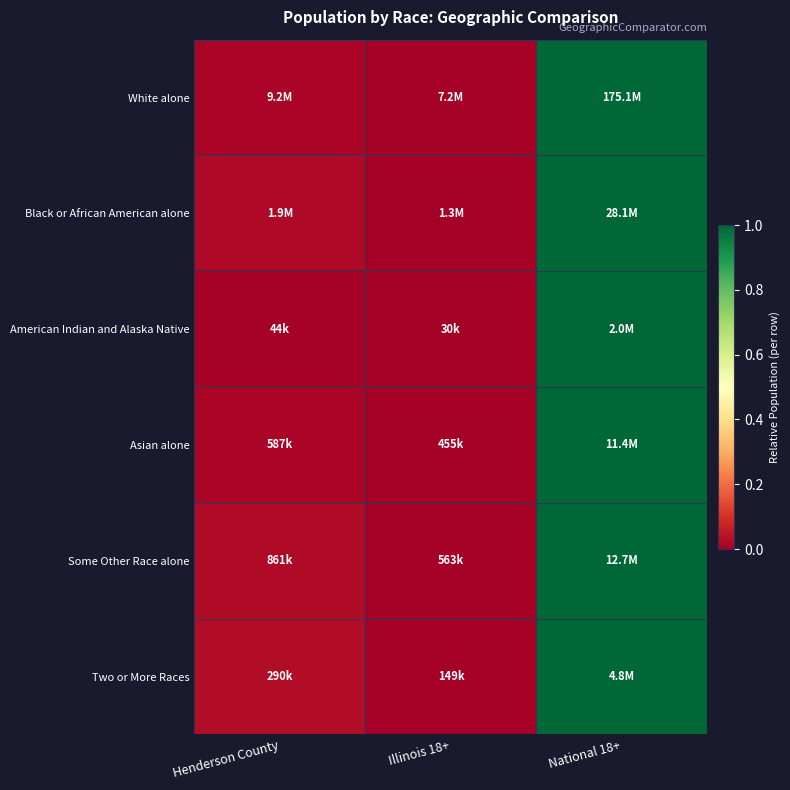

Between National 18+ and Henderson County, which is larger?

National 18+